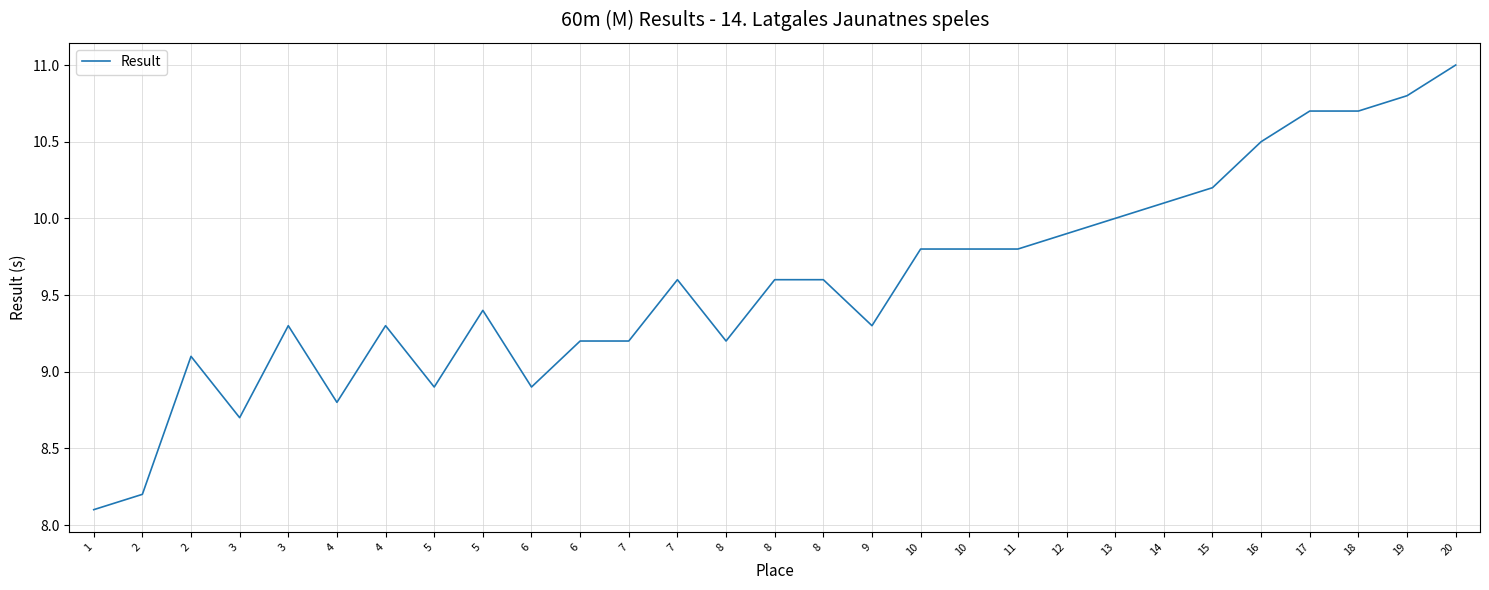

Does the chart display data point markers on the line(s)?

No